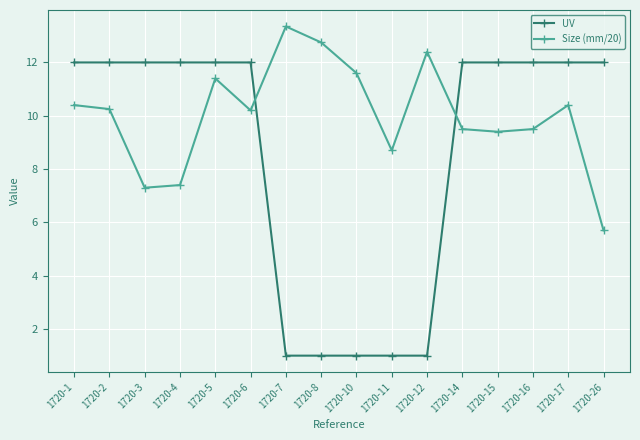

After their last crossing, which series has the higher values: Size (mm/20) or UV?

UV